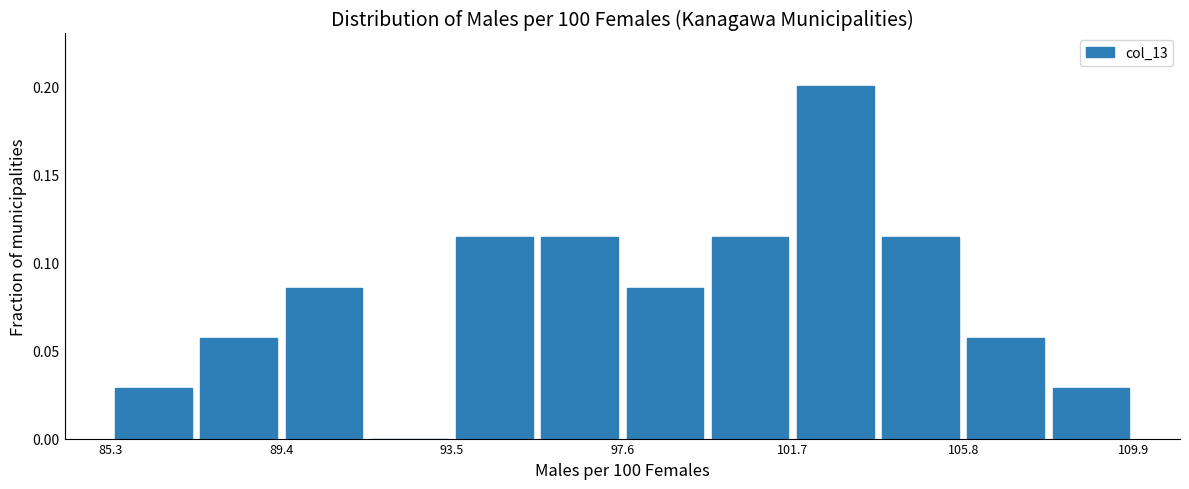

What is the height of the bar covering 85.5 to 87.5 on the x-axis? Neither the bar edges nor the heights are printed on the chart, so give them approximately, as read against the axes.

0.030